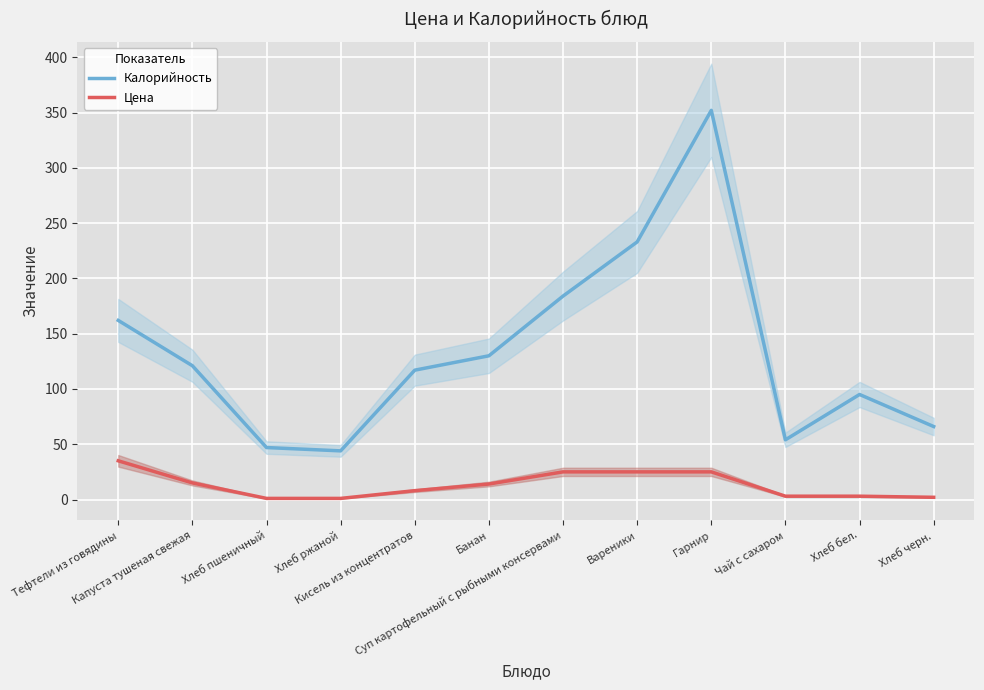

How many lines are shown in the chart?

2